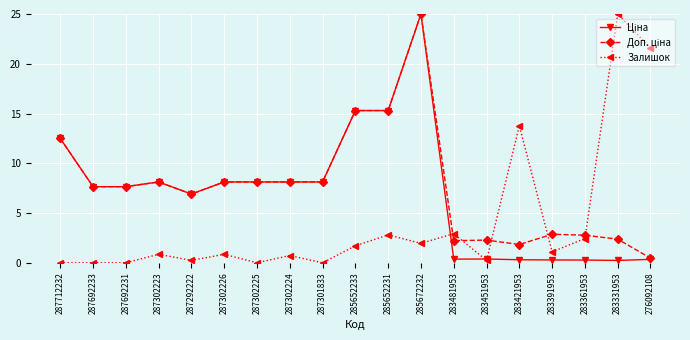

What is the label of the 13th point from the left?

283481953